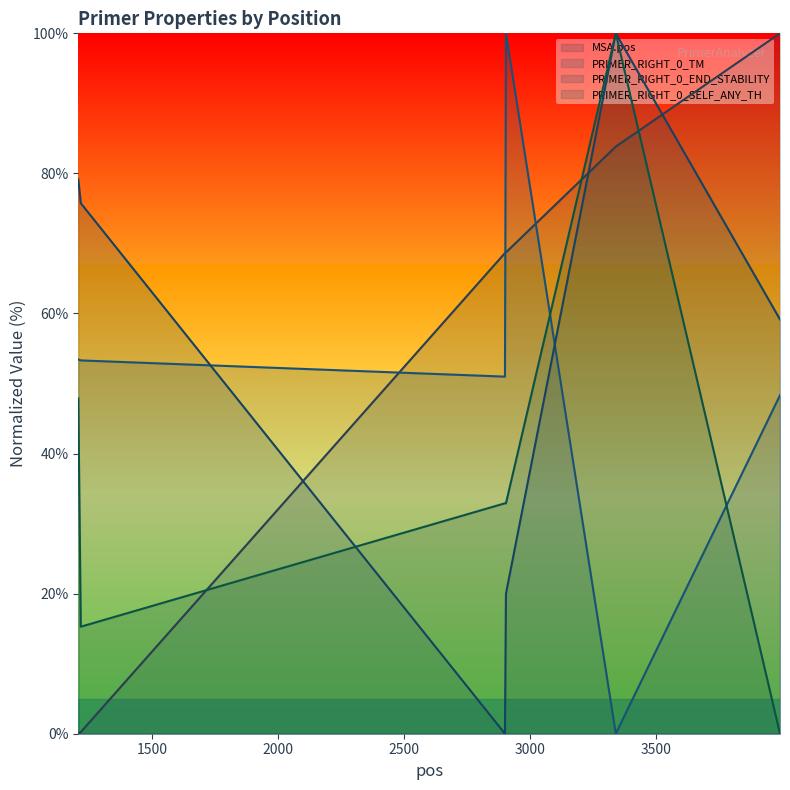

True or false: PRIMER_RIGHT_0_END_STABILITY and PRIMER_RIGHT_0_SELF_ANY_TH intersect in this chart.

True